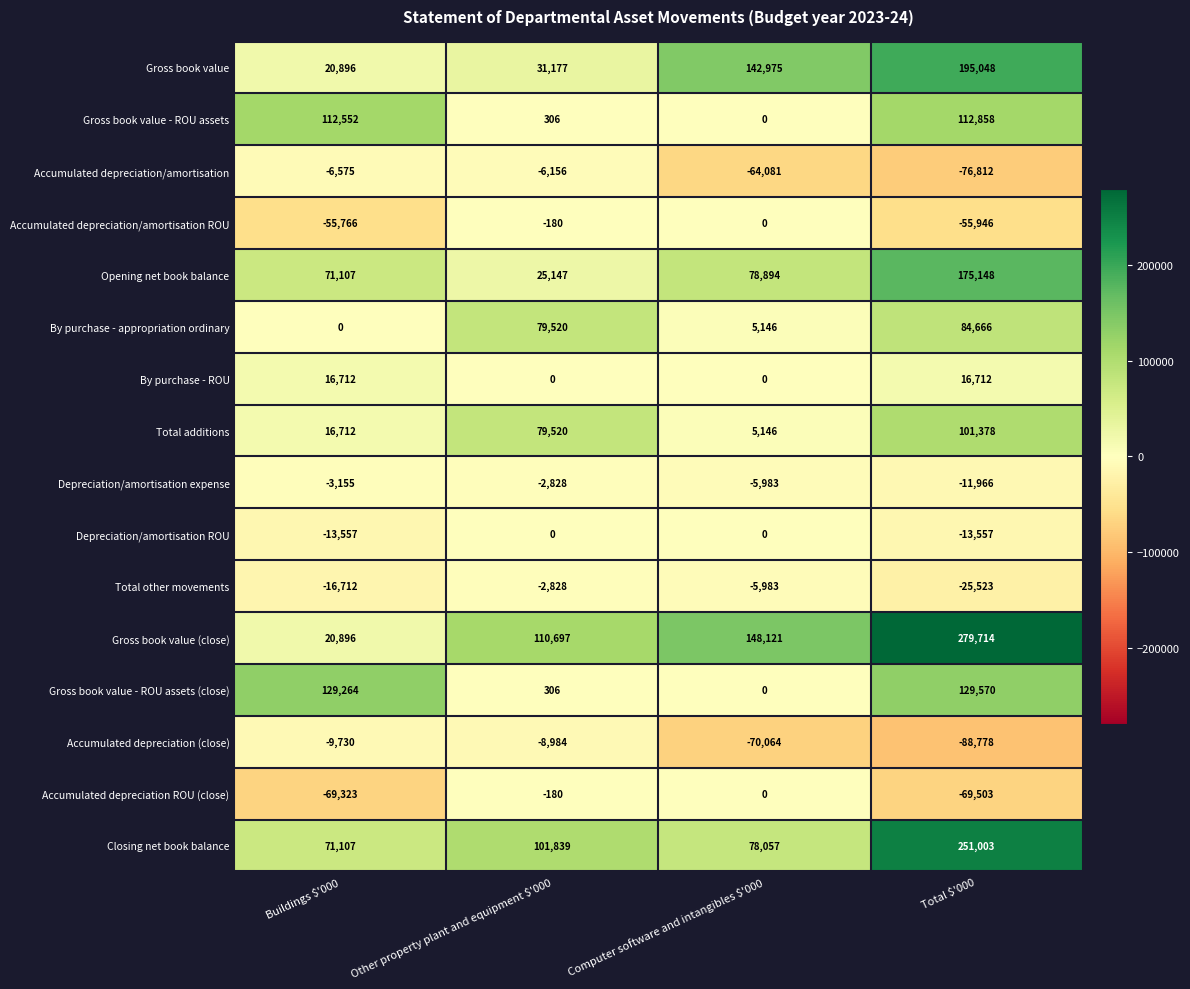

Which series has the largest range (max minus min)?

Gross book value (close)